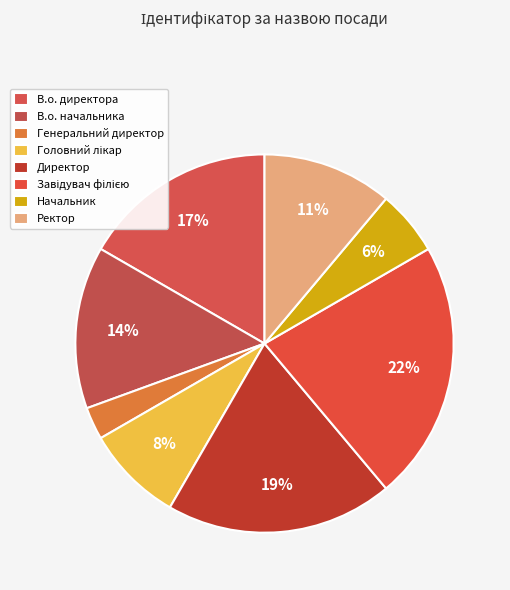

Between В.о. директора and Завідувач філією, which is larger?

Завідувач філією